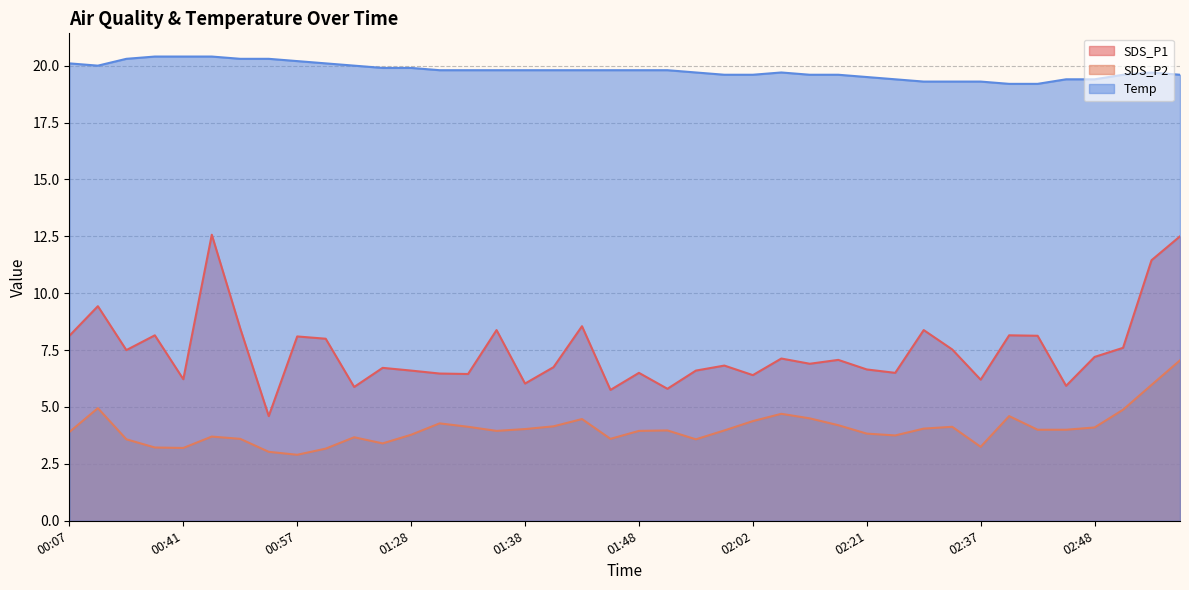

Which series has the largest total across all categories?

Temp